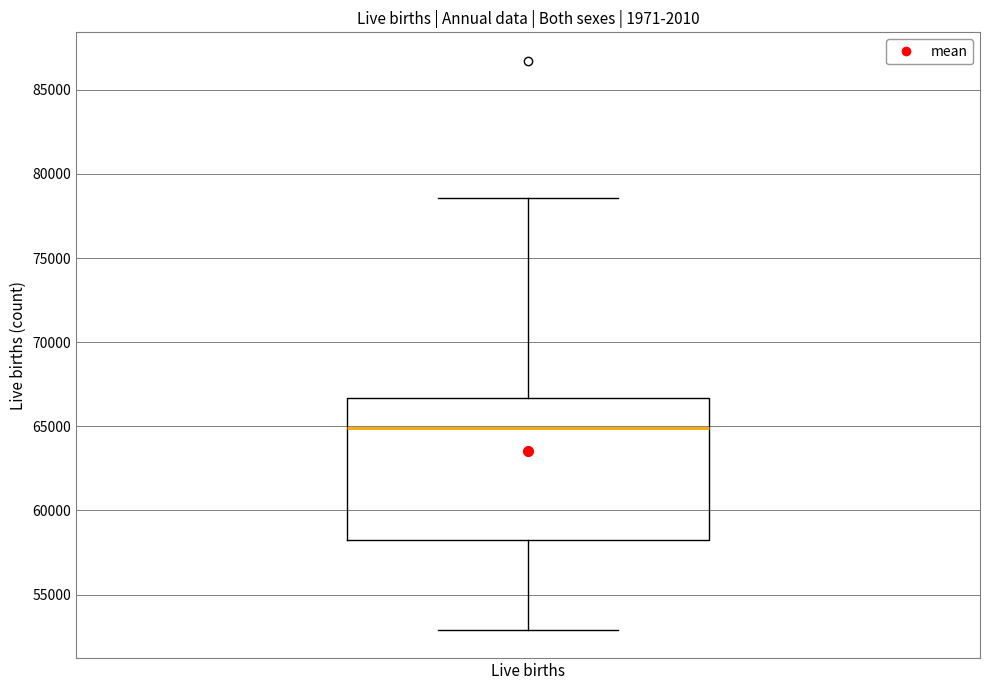

Transcribe this box plot: give where the median line is, the range the box spans, and where the two whiskers end, as read against the y-axis. The values are not printed on the chart, so give them approximately, as read against the axis.

median 65000, box 58500 to 66500, whiskers 53000 to 78500